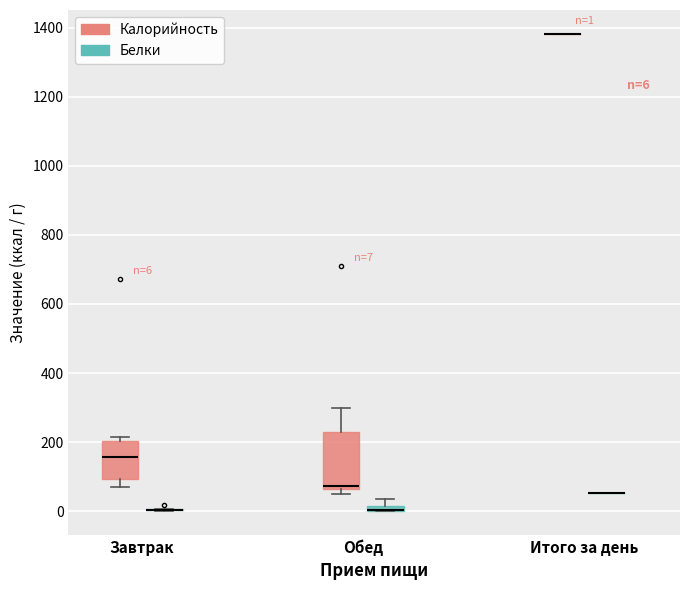

Comparing the boxes themselves (not the whiskers), which one is the tallest?

Обед (Калорийность)